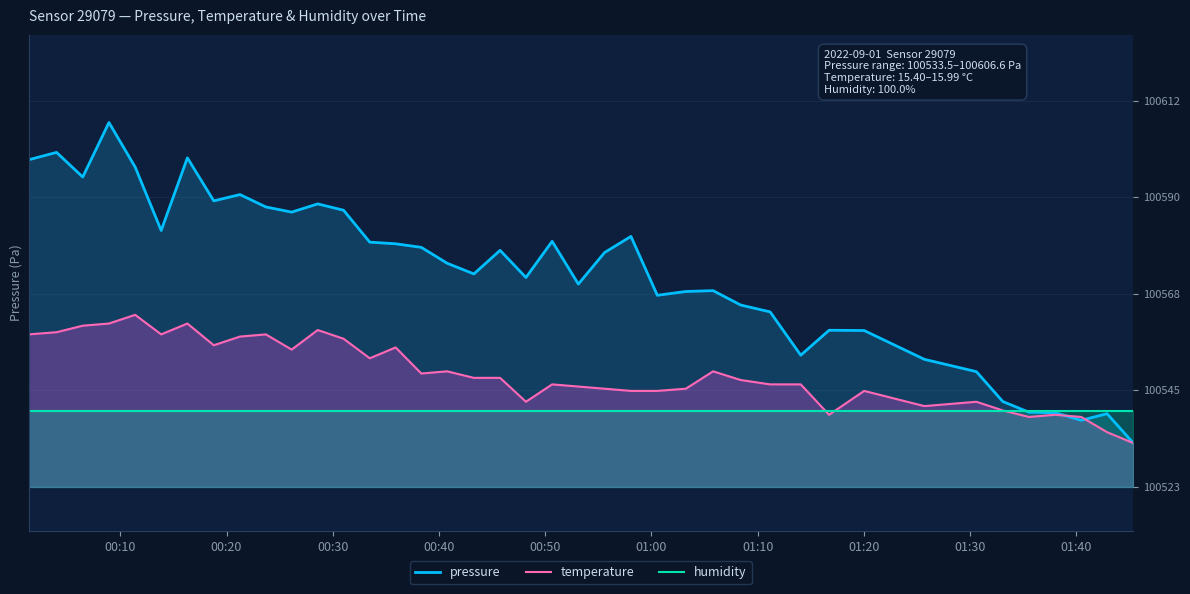

Which series has the largest total across all categories?

pressure